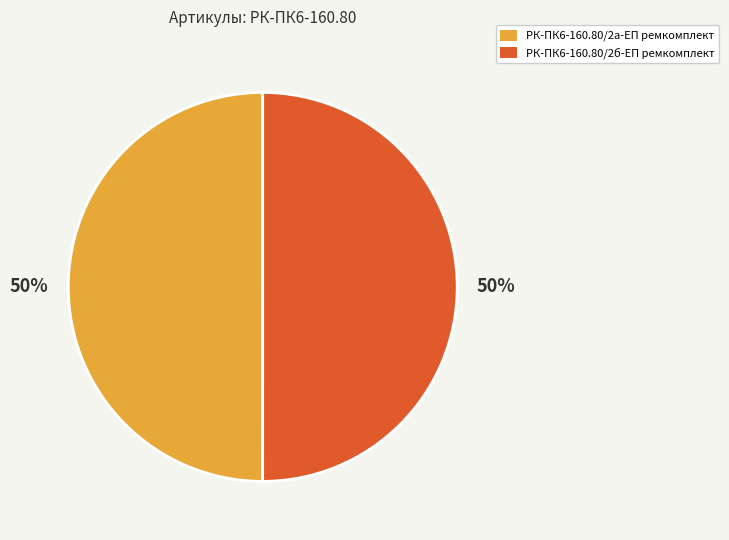

Combined, do РК-ПК6-160.80/2б-ЕП ремкомплект and РК-ПК6-160.80/2а-ЕП ремкомплект account for over 50%?

Yes